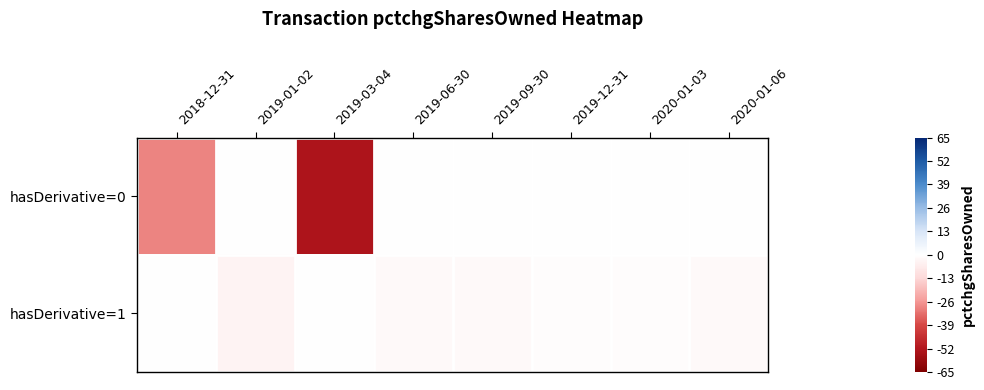

Reading left to right, list all the values displayed in this chart.

hasDerivative=0: 2018-12-31=-29	2019-01-02=0	2019-03-04=-53	2019-06-30=0	2019-09-30=0	2019-12-31=0	2020-01-03=0	2020-01-06=0
hasDerivative=1: 2018-12-31=0	2019-01-02=-4	2019-03-04=0	2019-06-30=-2	2019-09-30=-2	2019-12-31=-1	2020-01-03=-1	2020-01-06=-2